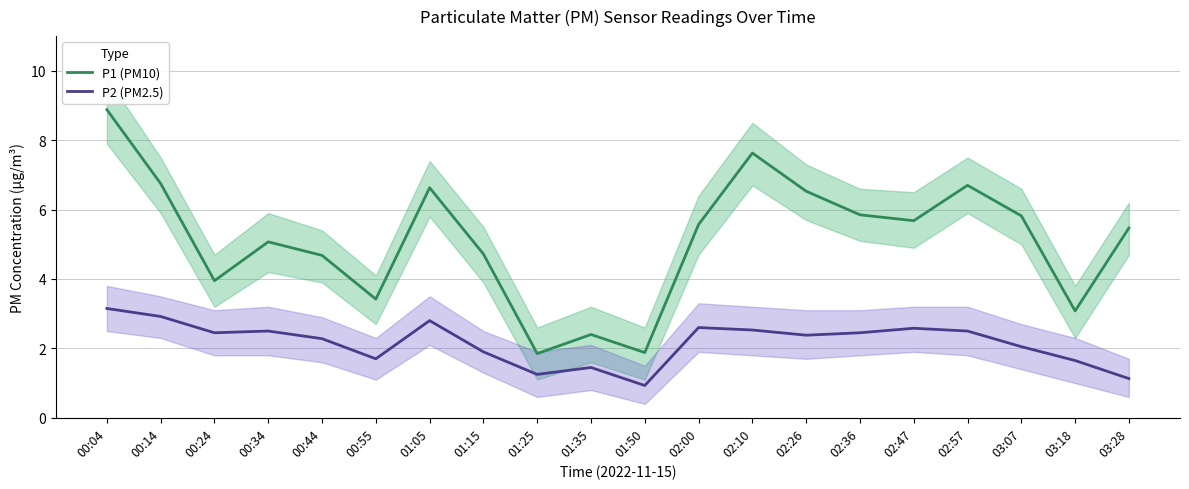

What is the value of the P1 (PM10) point at the 1st from the left?

8.9